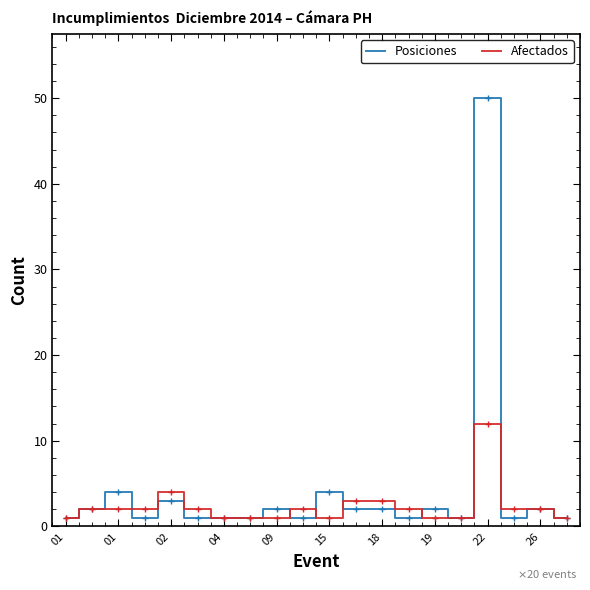

True or false: Afectados and Posiciones intersect in this chart.

True